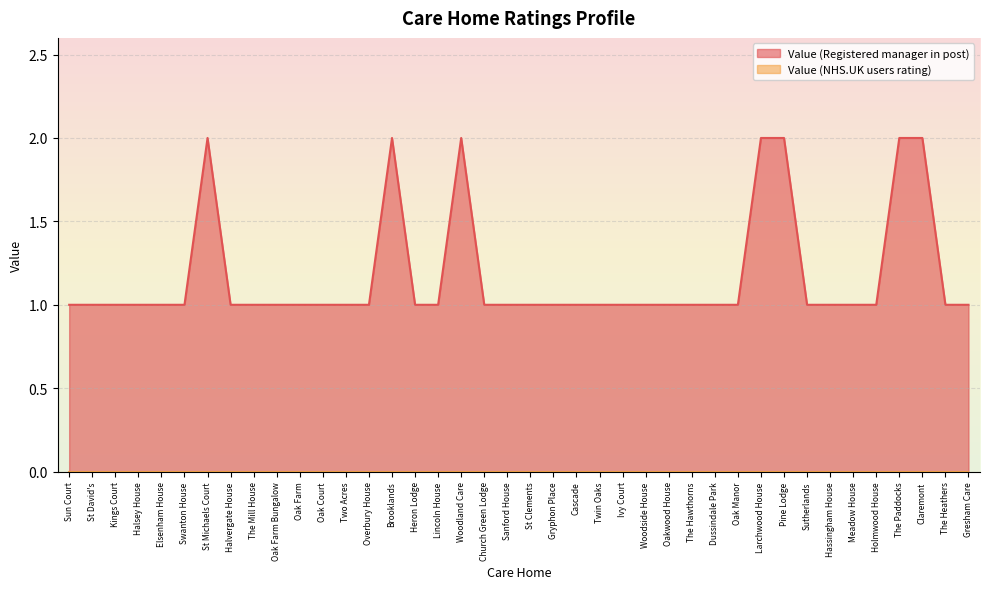

The chart shows a value of 0 at Halvergate House. True or false?

False